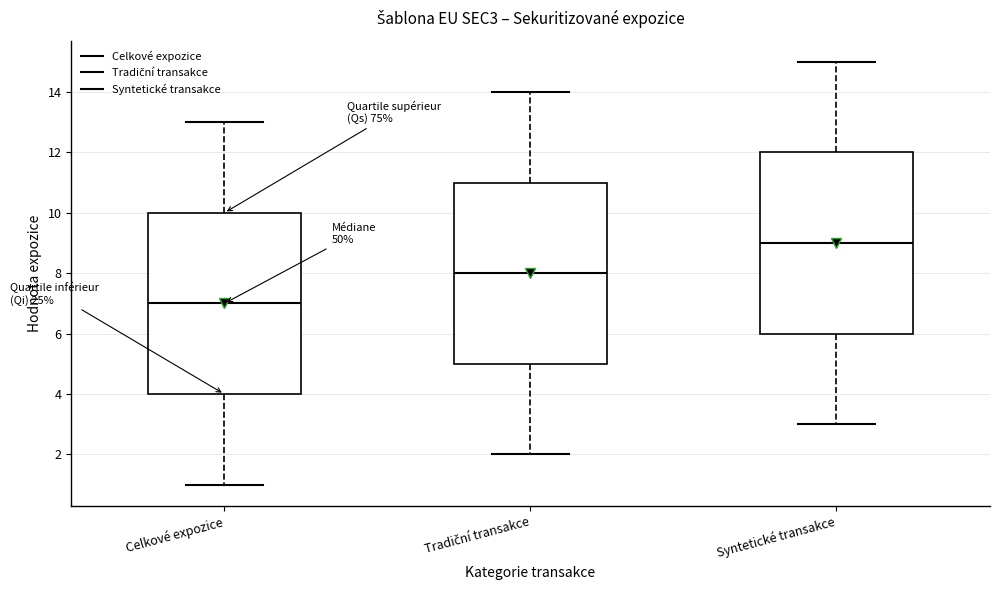

Reading left to right, transcribe this box plot: for each box, give where its median line is, the range the box spans, and where its two whiskers end, as read against the y-axis. The values are not printed on the chart, so give them approximately, as read against the axis.

Celkové expozice: median 7, box 4 to 10, whiskers 1 to 13
Tradiční transakce: median 8, box 5 to 11, whiskers 2 to 14
Syntetické transakce: median 9, box 6 to 12, whiskers 3 to 15